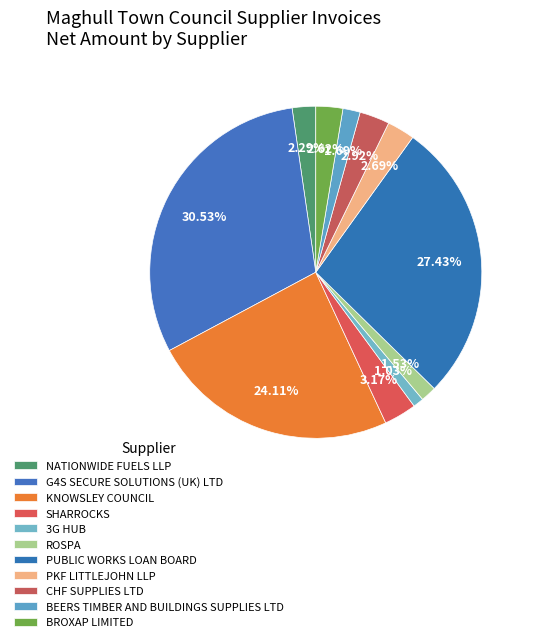

Do BEERS TIMBER AND BUILDINGS SUPPLIES LTD and CHF SUPPLIES LTD together represent more than half of the pie?

No